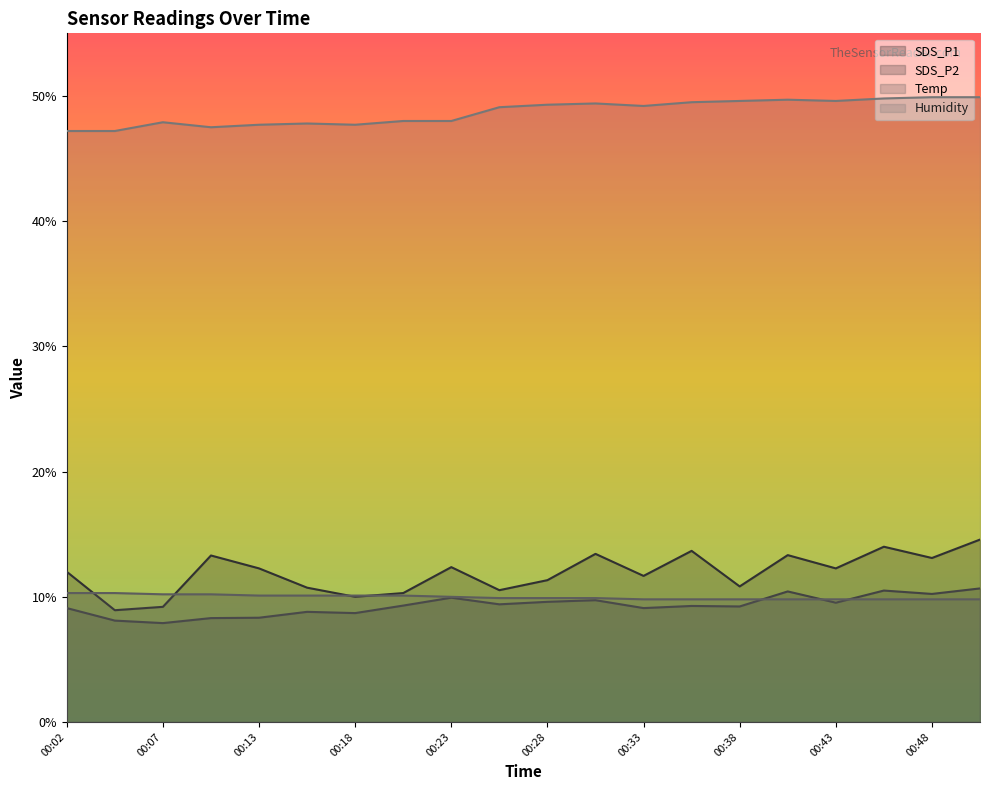

At which label does Humidity first exceed 49?

00:25